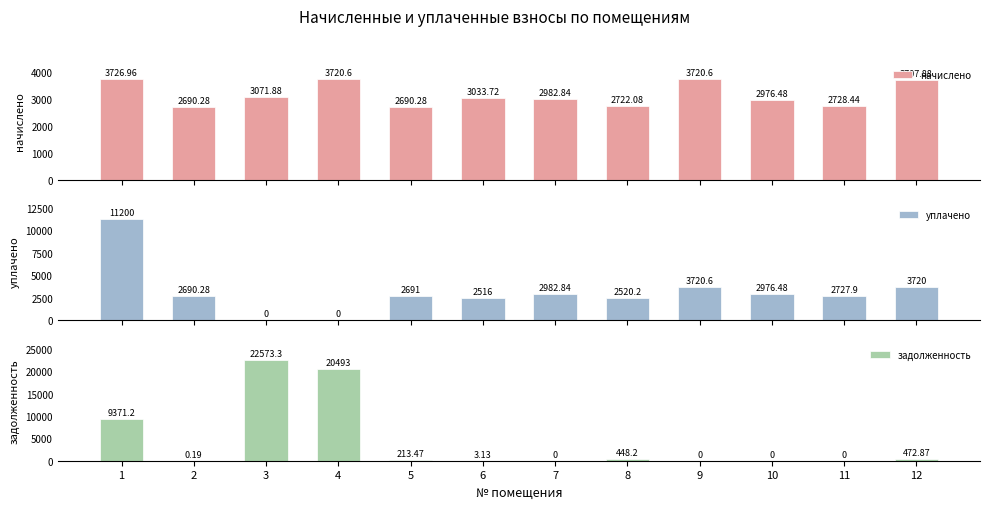

Count the number of data series in this chart.

3